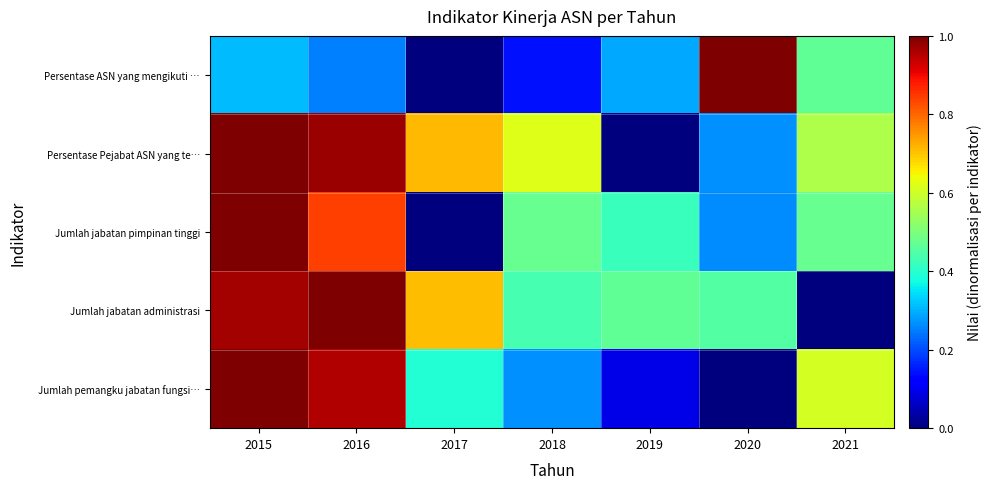

List the series in order of their peak value, highest first.

Persentase ASN yang mengikuti …, Persentase Pejabat ASN yang te…, Jumlah jabatan pimpinan tinggi, Jumlah jabatan administrasi, Jumlah pemangku jabatan fungsi…